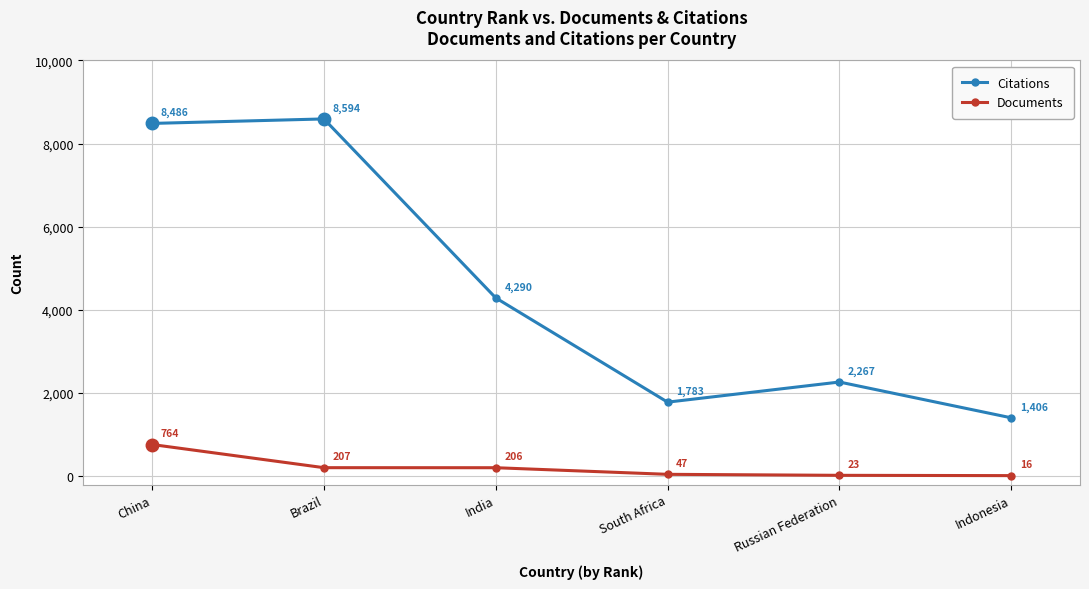

List the series in order of their peak value, lowest first.

Documents, Citations